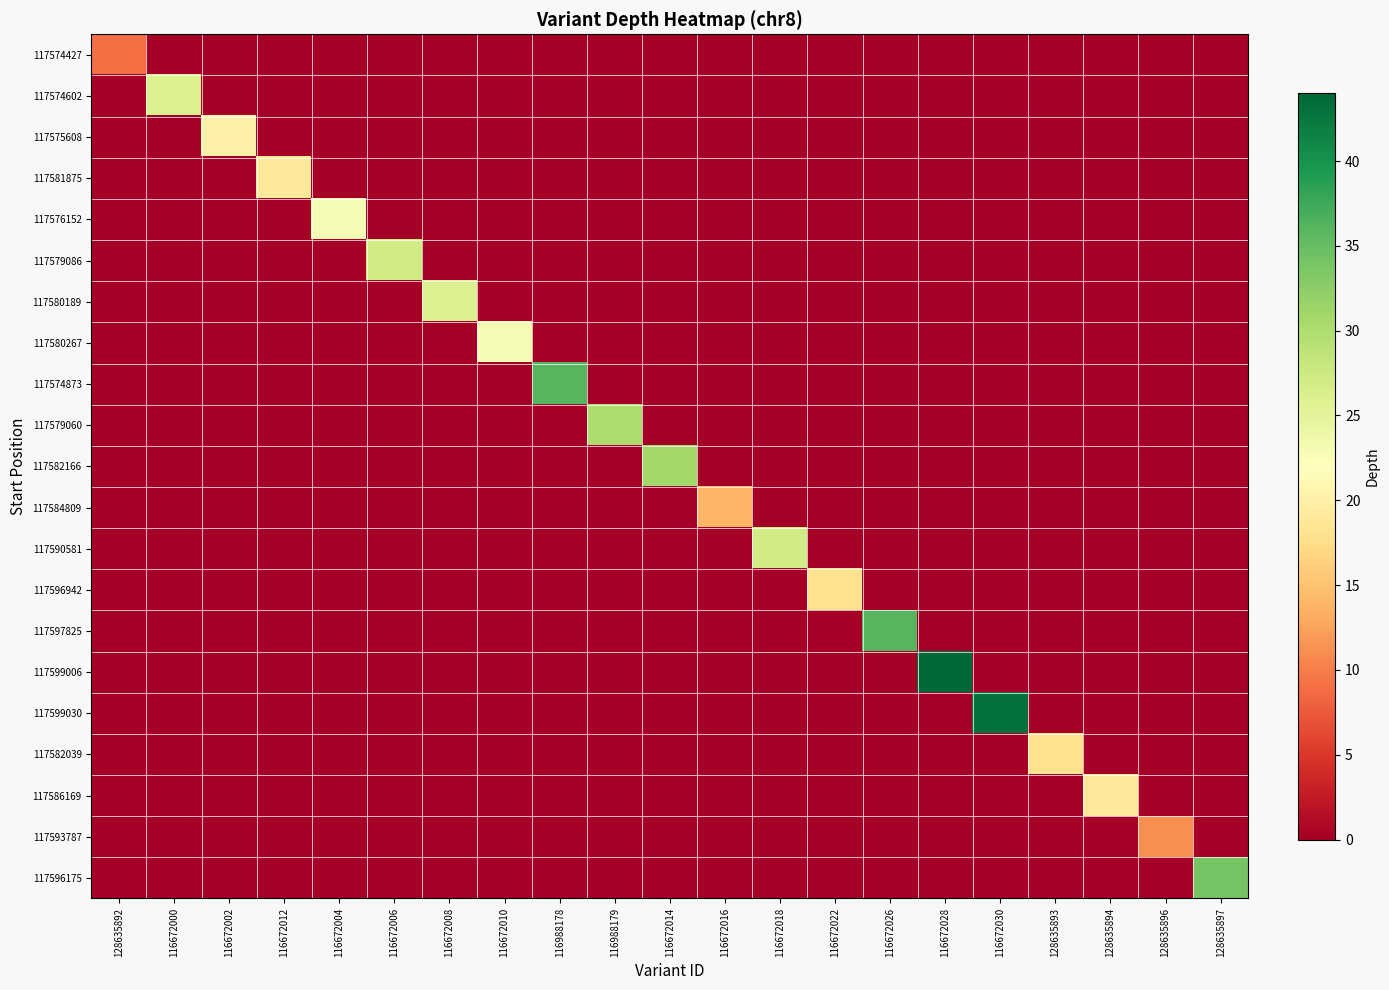

List the series in order of their peak value, highest first.

117599006, 117599030, 117574873, 117597825, 117596175, 117582166, 117579060, 117579086, 117590581, 117574602, 117580189, 117576152, 117580267, 117575608, 117581875, 117586169, 117596942, 117582039, 117584809, 117593787, 117574427